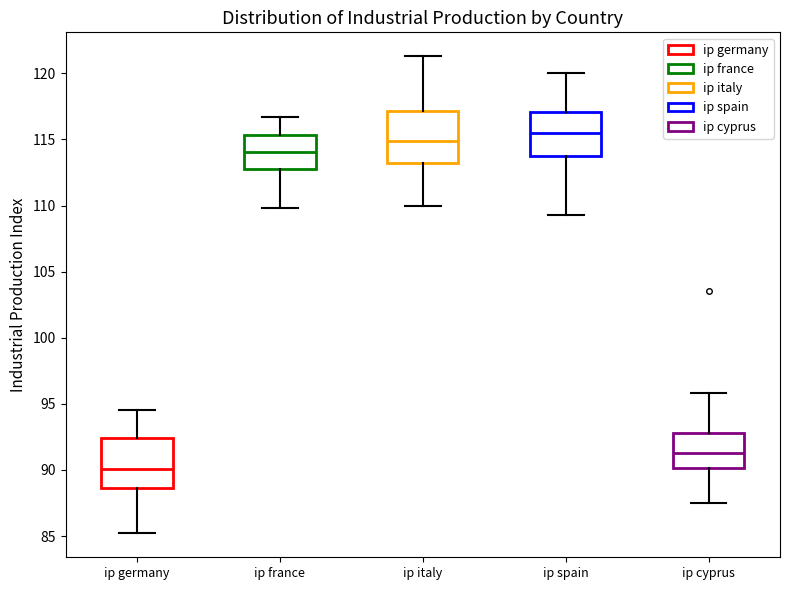

Which box's median line is the highest?

ip spain